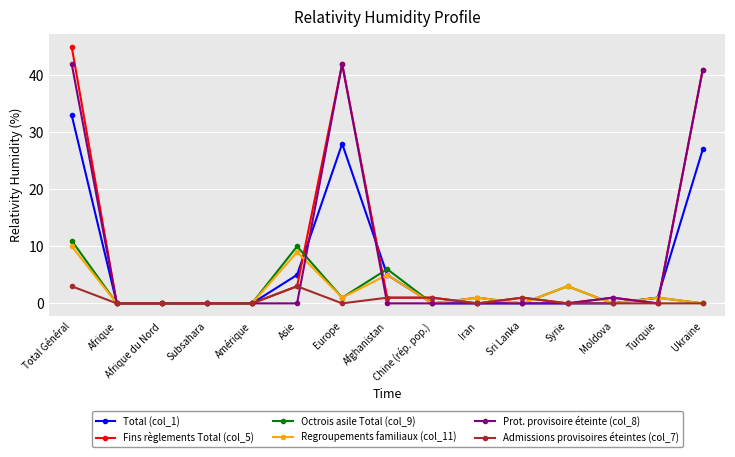

What is the difference between the second highest and minimum values in the Prot. provisoire éteinte (col_8) series?

42